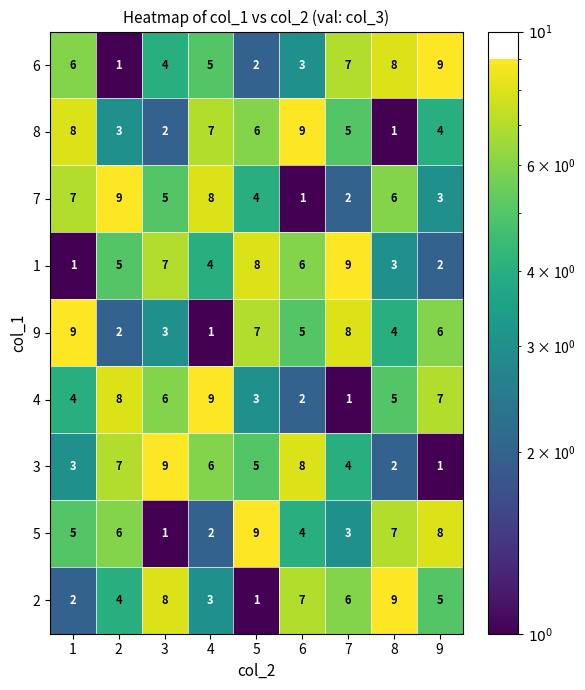

The 1 series shows 16 at 7. True or false?

False